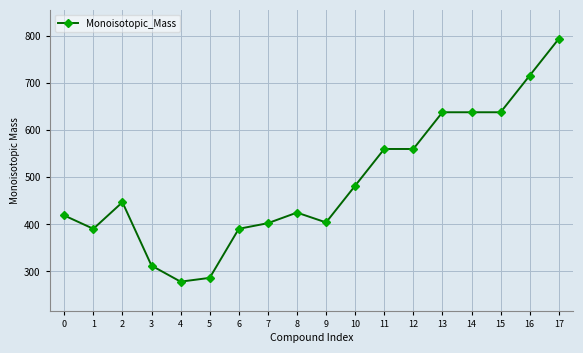

What is the difference between the maximum and minimum values?

515.2